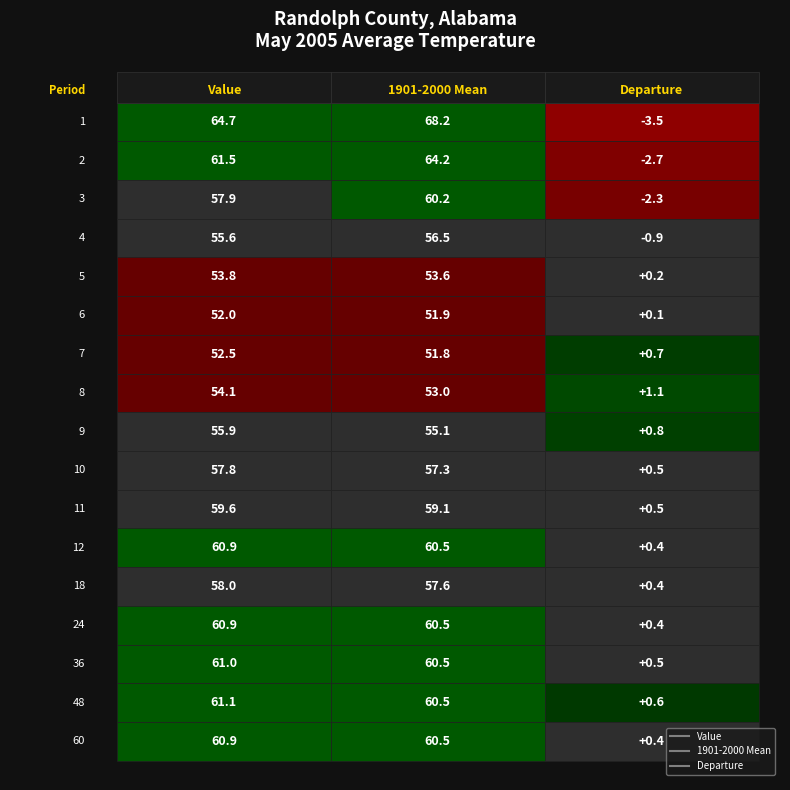

What is the sum of all 1901-2000 Mean values?

991.0